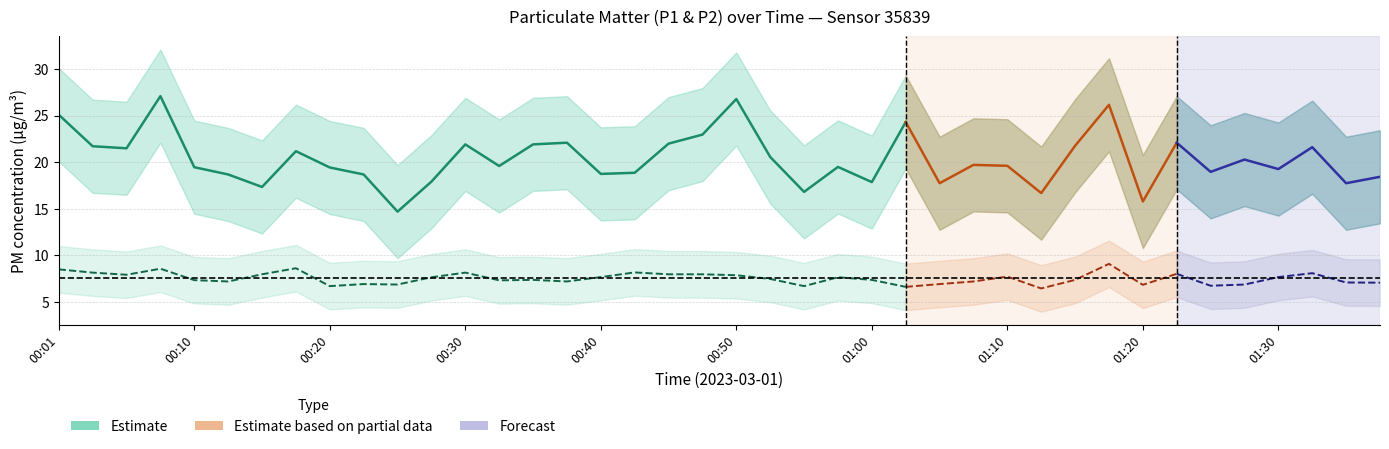

Read the P2 value at 01:07.

7.2